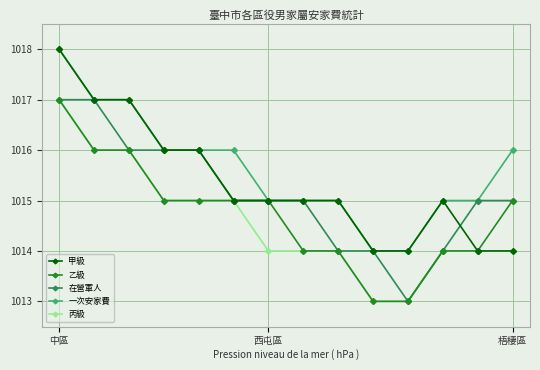

Reading left to right, list all the values displayed in this chart.

甲級: 1018	1017	1017	1016	1016	1015	1015	1015	1015	1014	1014	1015	1014	1014
乙級: 1017	1016	1016	1015	1015	1015	1015	1014	1014	1013	1013	1014	1014	1015
在營軍人: 1017	1017	1016	1016	1016	1015	1015	1015	1014	1014	1013	1014	1015	1015
一次安家費: 1018	1017	1017	1016	1016	1016	1015	1015	1015	1014	1014	1015	1015	1016
丙級: 1017	1016	1016	1015	1015	1015	1014	1014	1014	1013	1013	1014	1014	1014